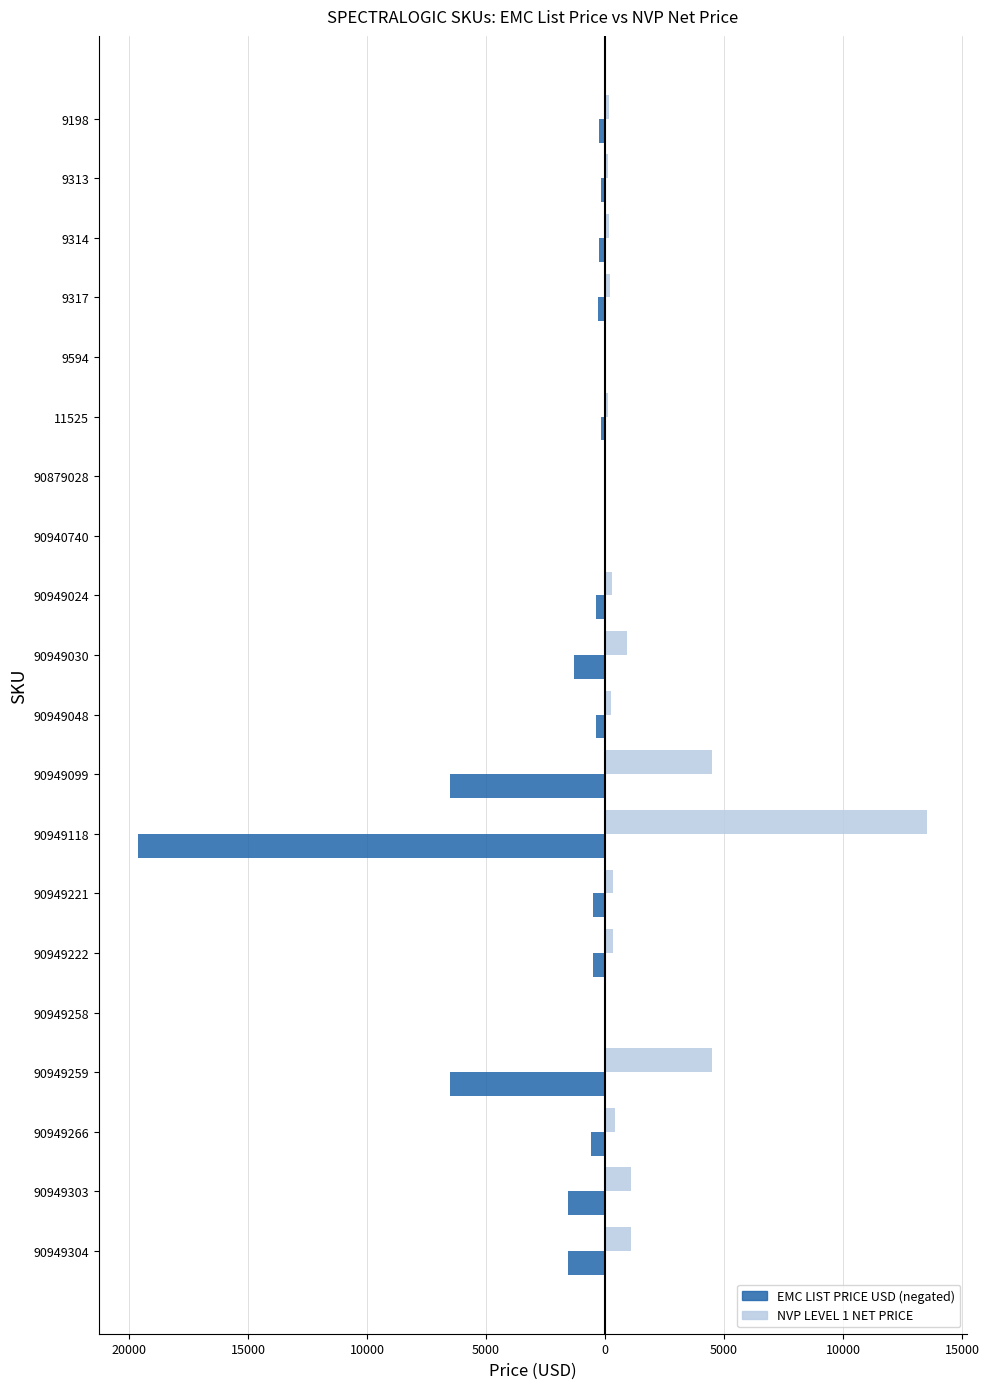

The value of NVP LEVEL 1 NET PRICE at 90879028 is 16.3. True or false?

False